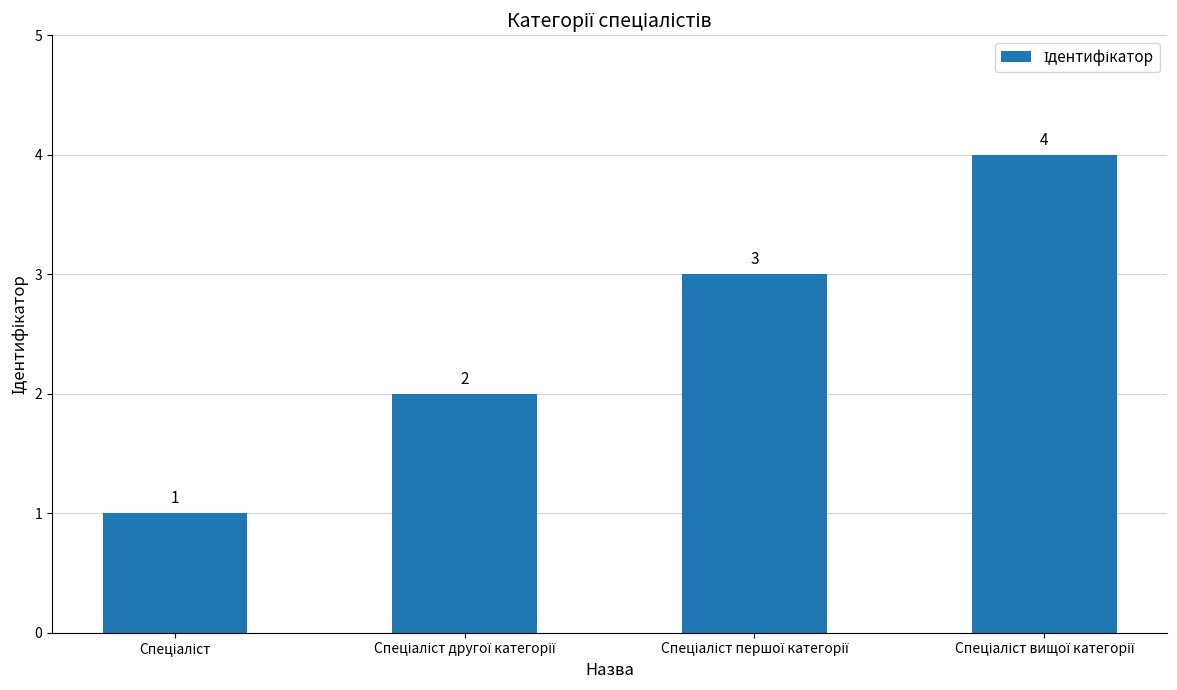

Reading left to right, transcribe all the data shown in this chart.

1	2	3	4